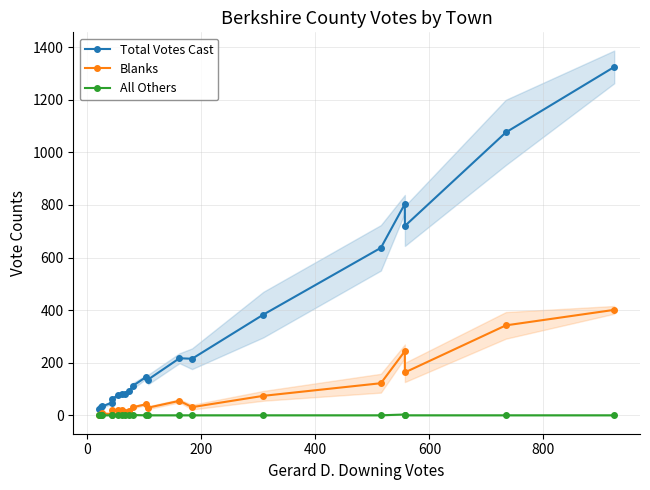

Does the chart have visible grid lines?

Yes